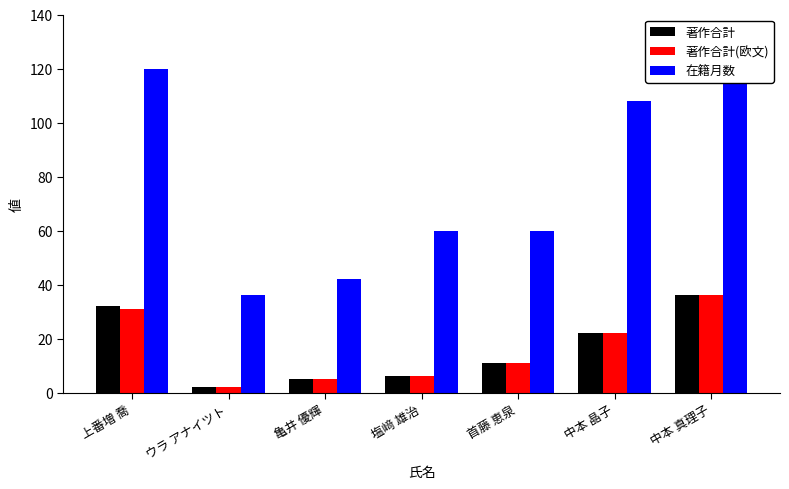

How many bars are there in each group?

3